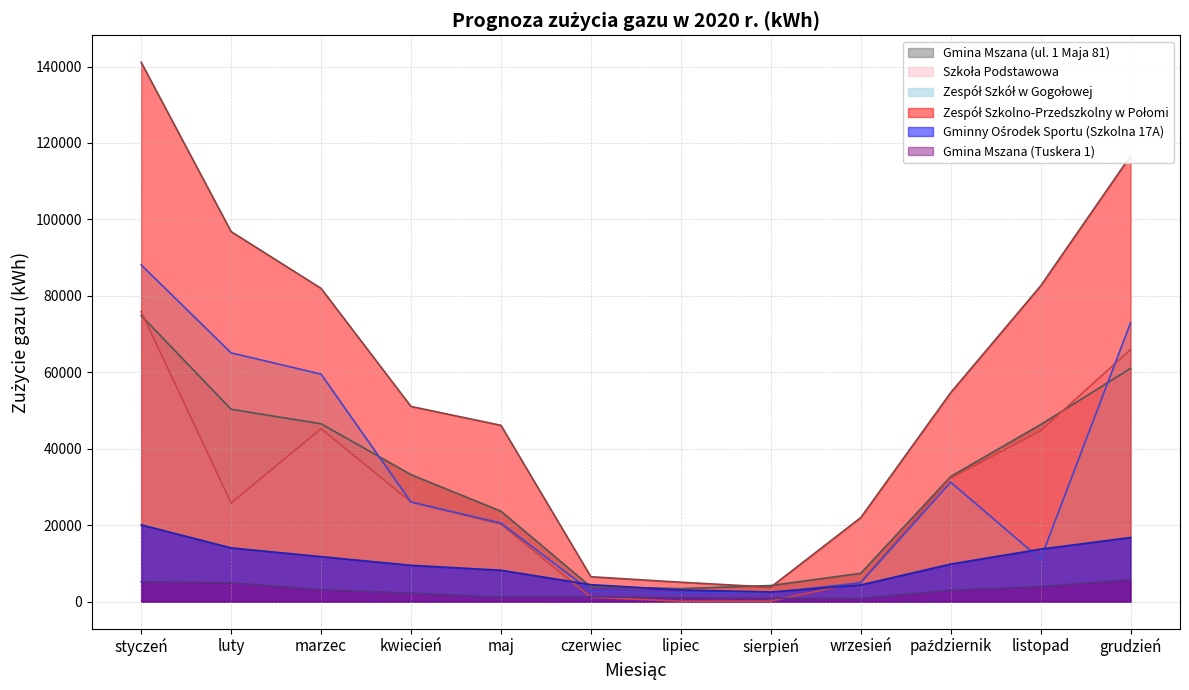

Rank the series by their maximum value, from lowest to highest.

Gmina Mszana (Tuskera 1), Gminny Ośrodek Sportu (Szkolna 17A), Gmina Mszana (ul. 1 Maja 81), Szkoła Podstawowa, Zespół Szkół w Gogołowej, Zespół Szkolno-Przedszkolny w Połomi